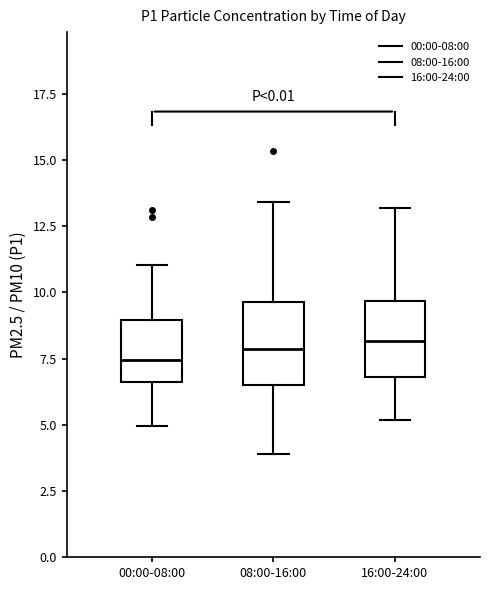

Reading left to right, read every box against the y-axis: the position of its median line, the range the box covers, and the ends of its whiskers. The values are not printed on the chart, so give them approximately, as read against the axis.

00:00-08:00: median 7.5, box 6.5 to 9.0, whiskers 5.0 to 11.0
08:00-16:00: median 8.0, box 6.5 to 9.5, whiskers 4.0 to 13.5
16:00-24:00: median 8.0, box 7.0 to 9.5, whiskers 5.0 to 13.0